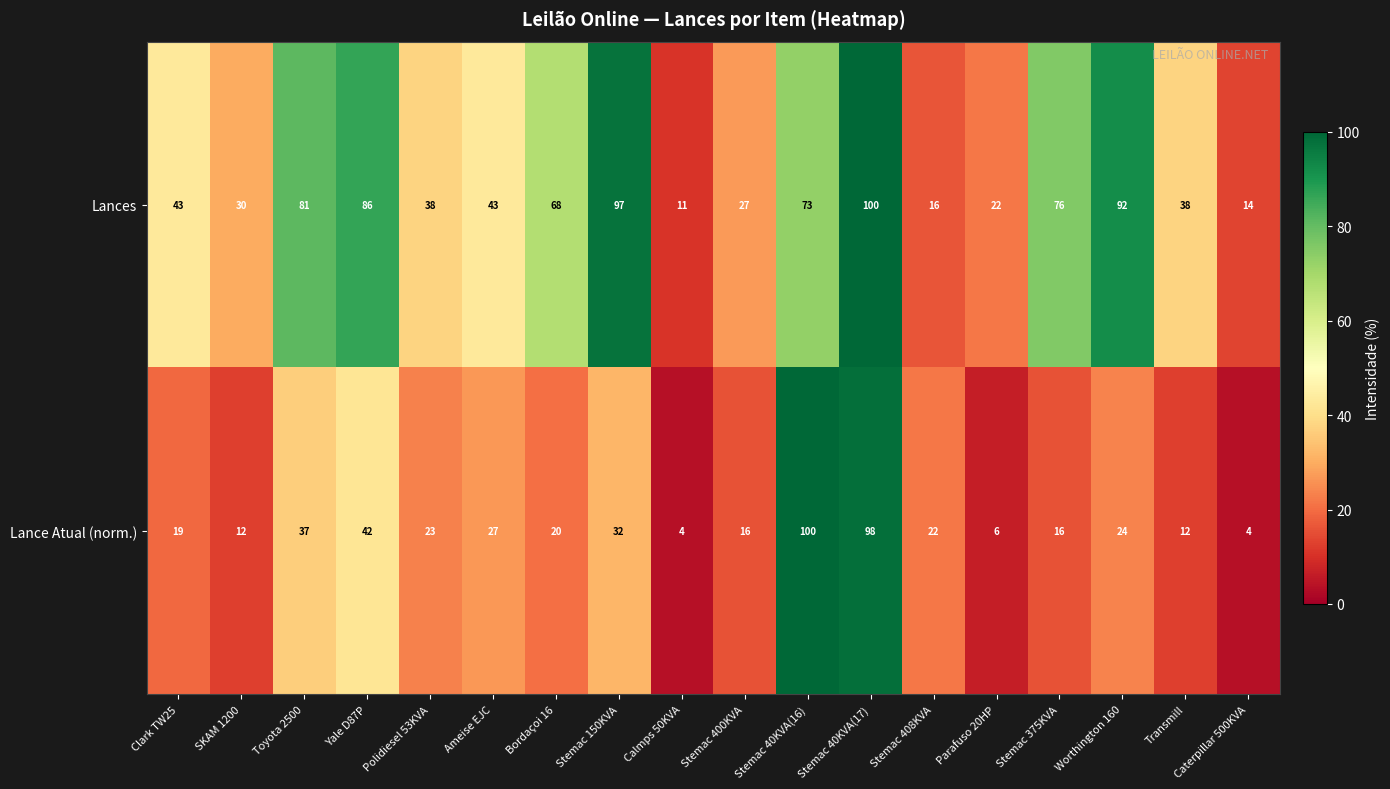

List the series in order of their overall mean, lowest first.

Lance Atual (norm.), Lances